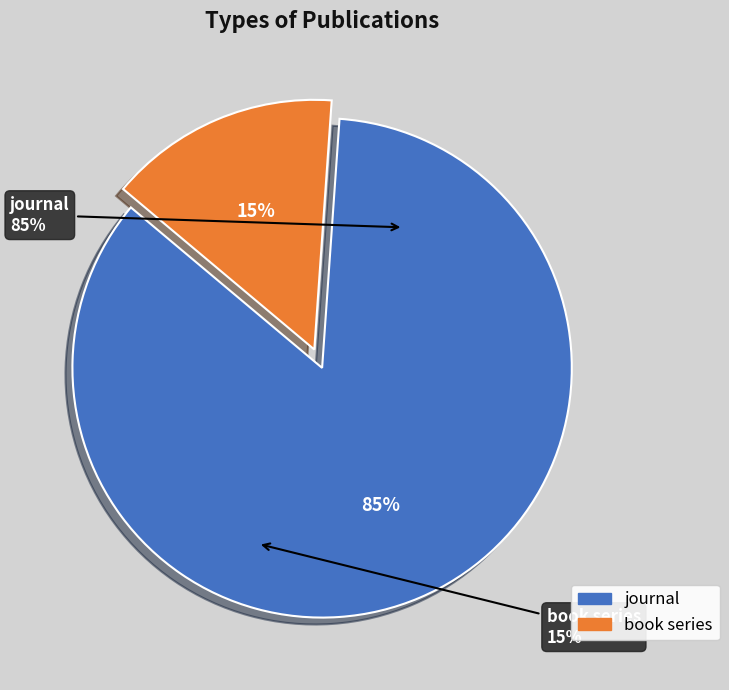

Is it true that journal is 75% of the pie?

False